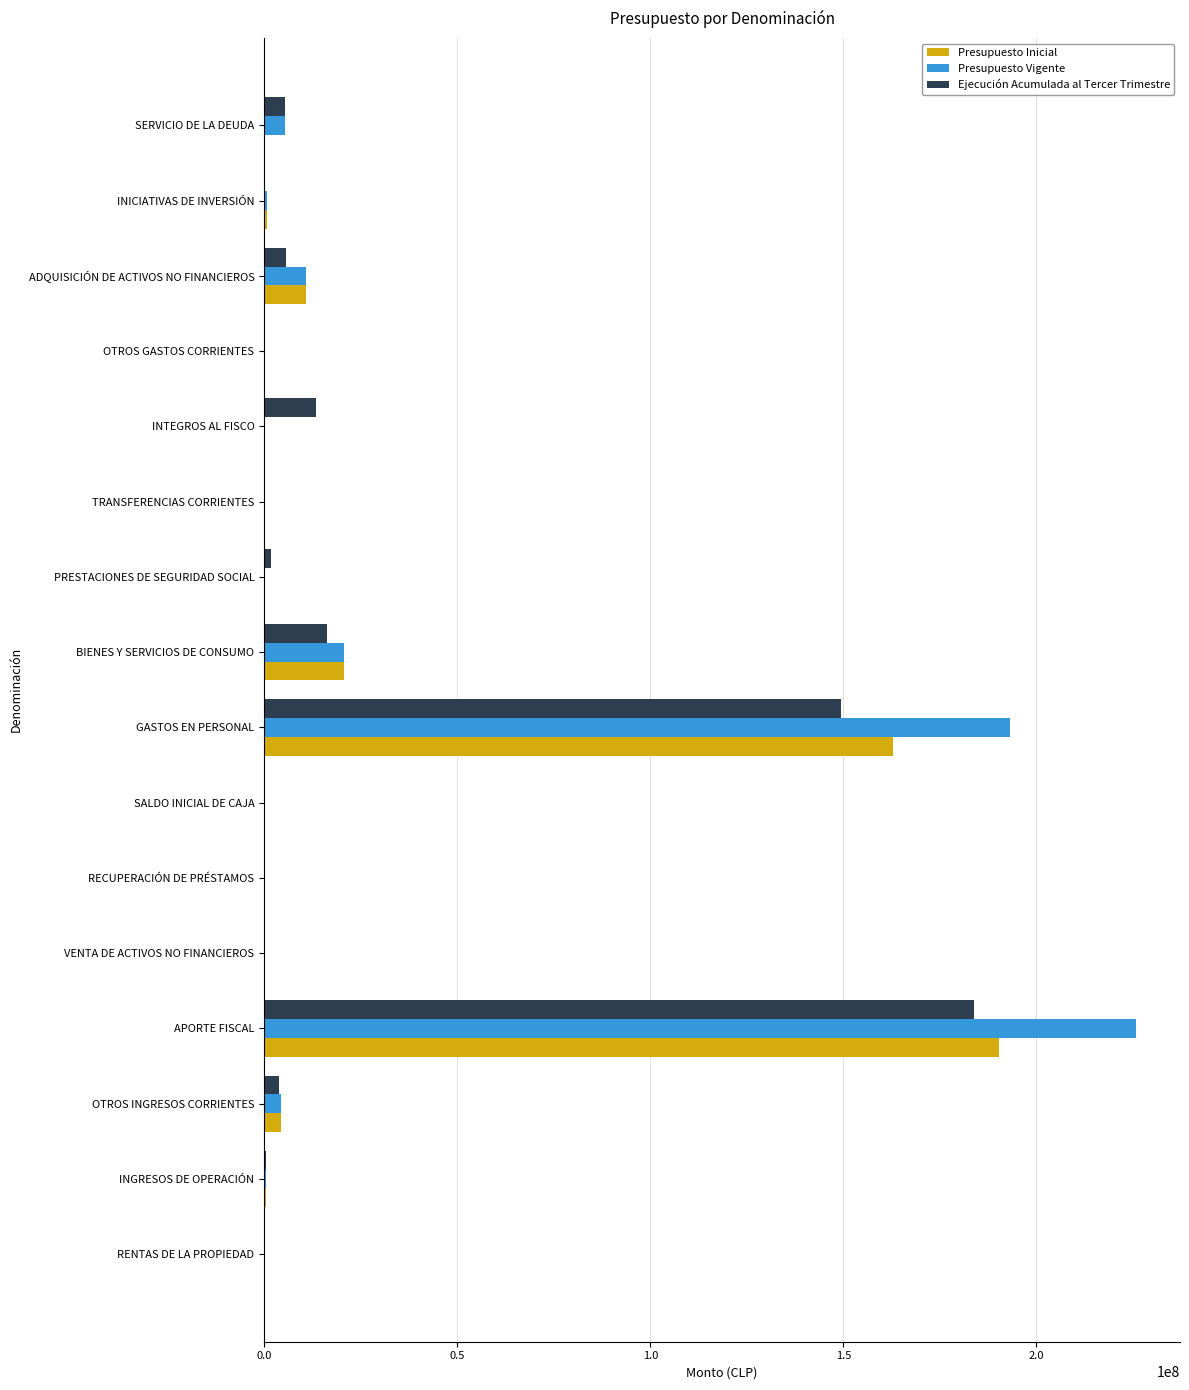

How many categories are shown in the chart?

16